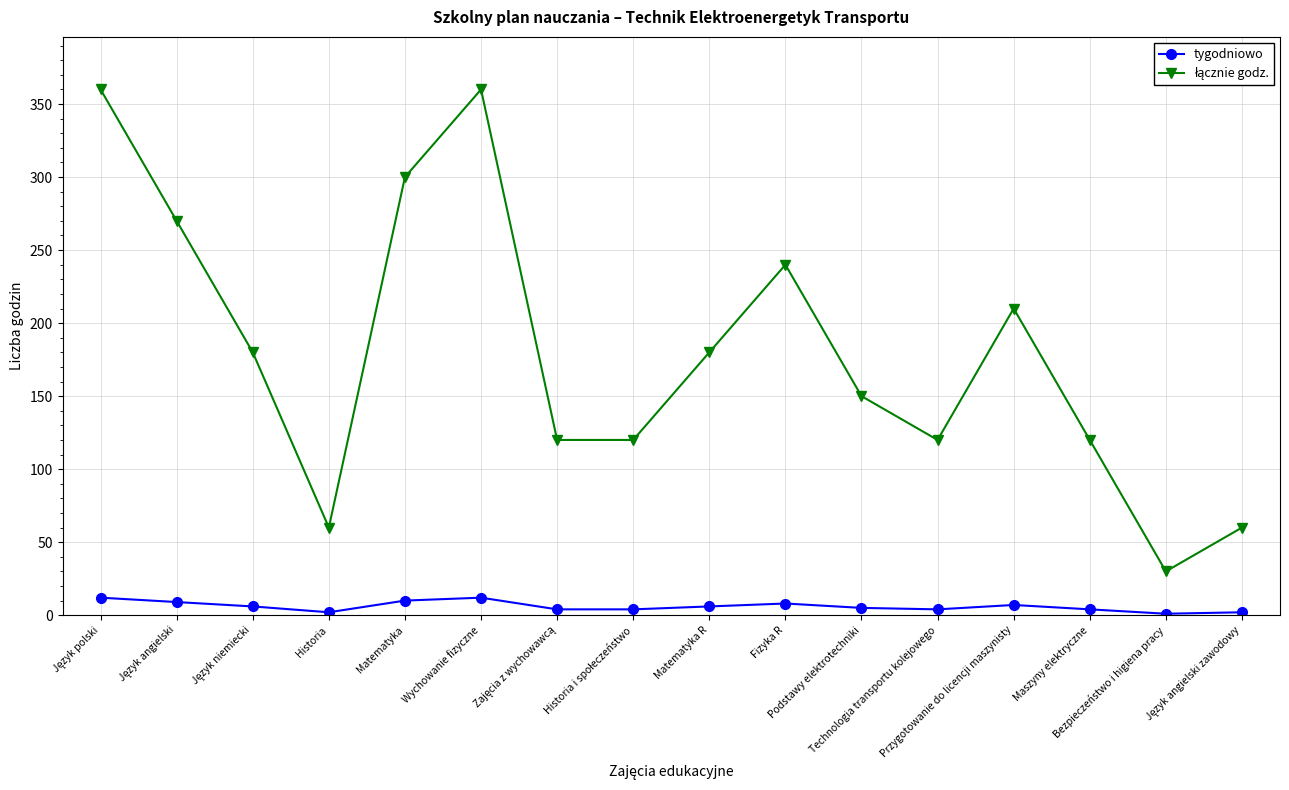

Does the chart display data point markers on the line(s)?

Yes